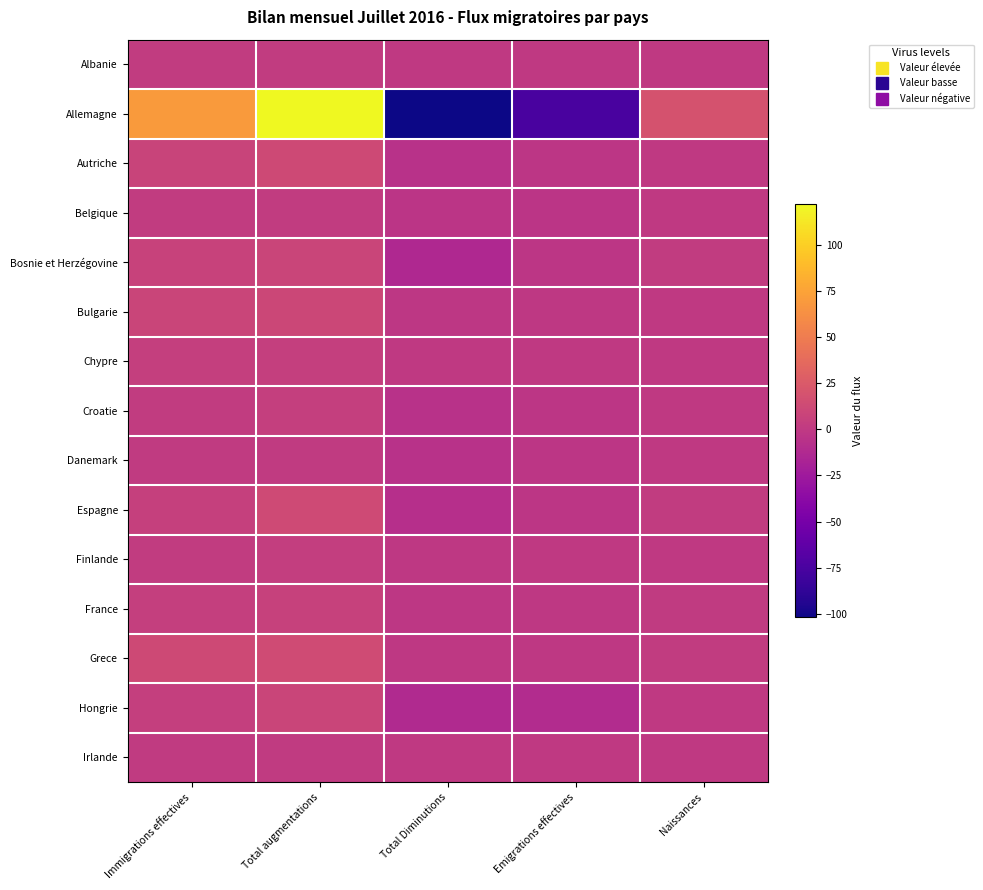

What is the greatest value displayed?

122